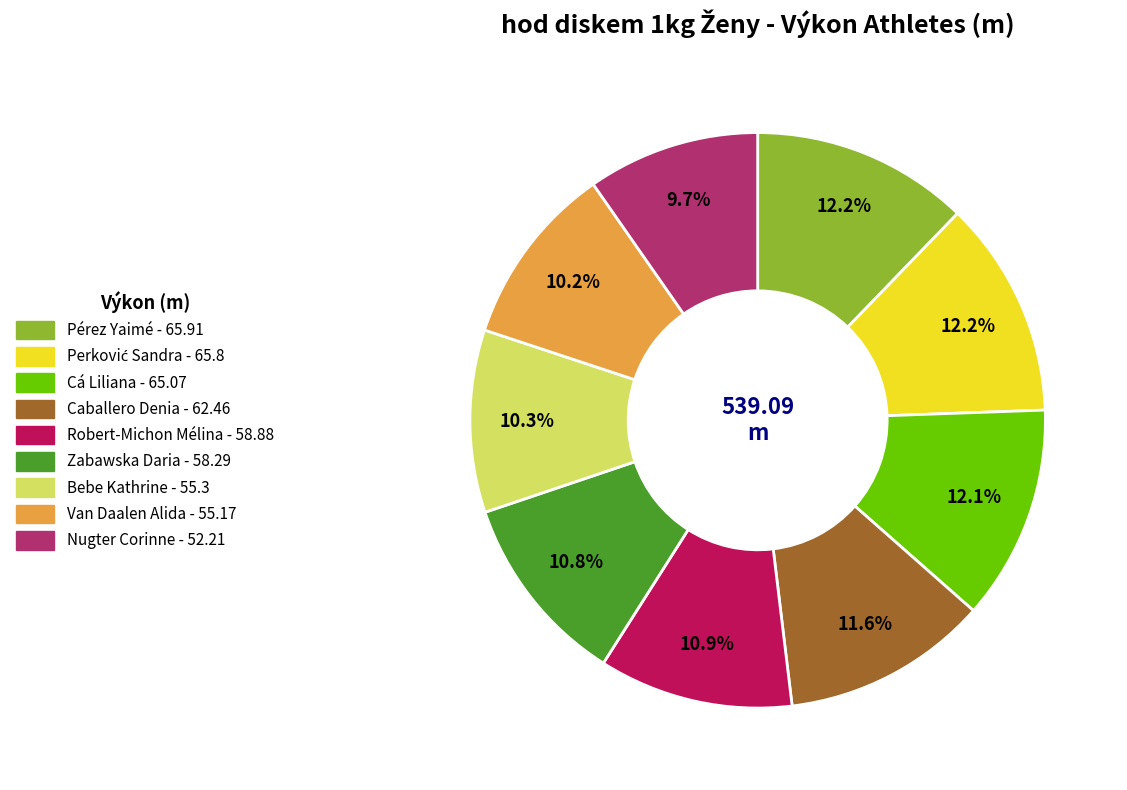

How many segments does this pie chart have?

9